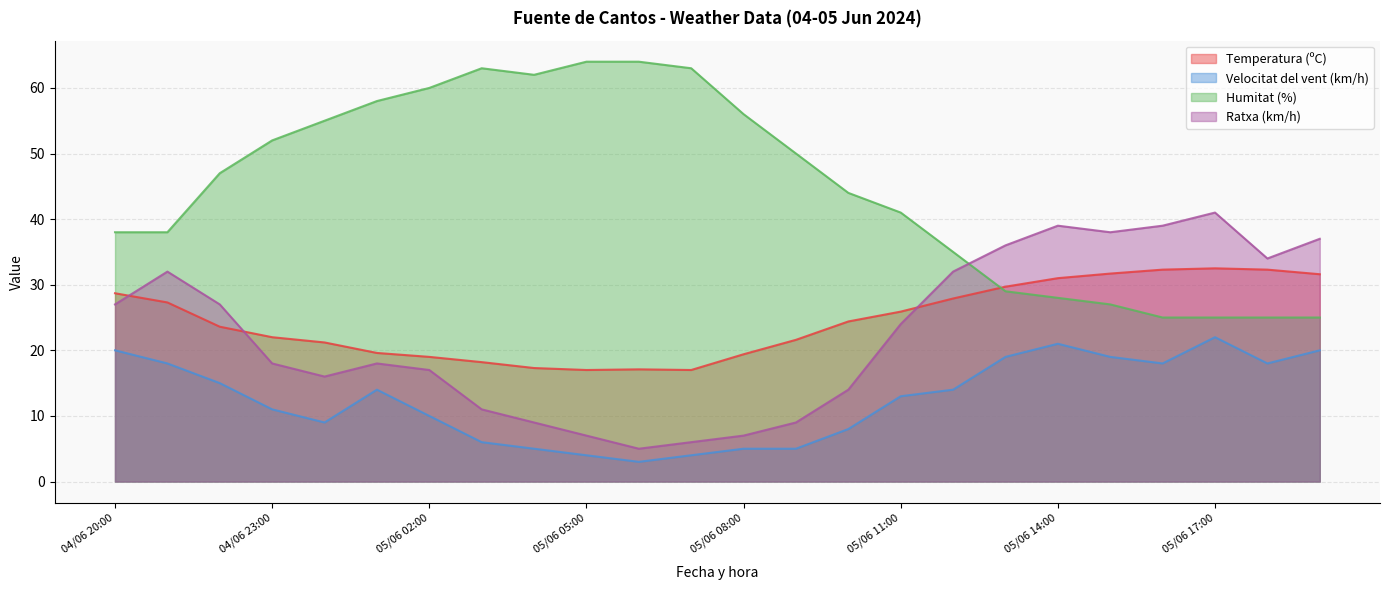

What is the total value across all series at 05/06 06:00?

89.1